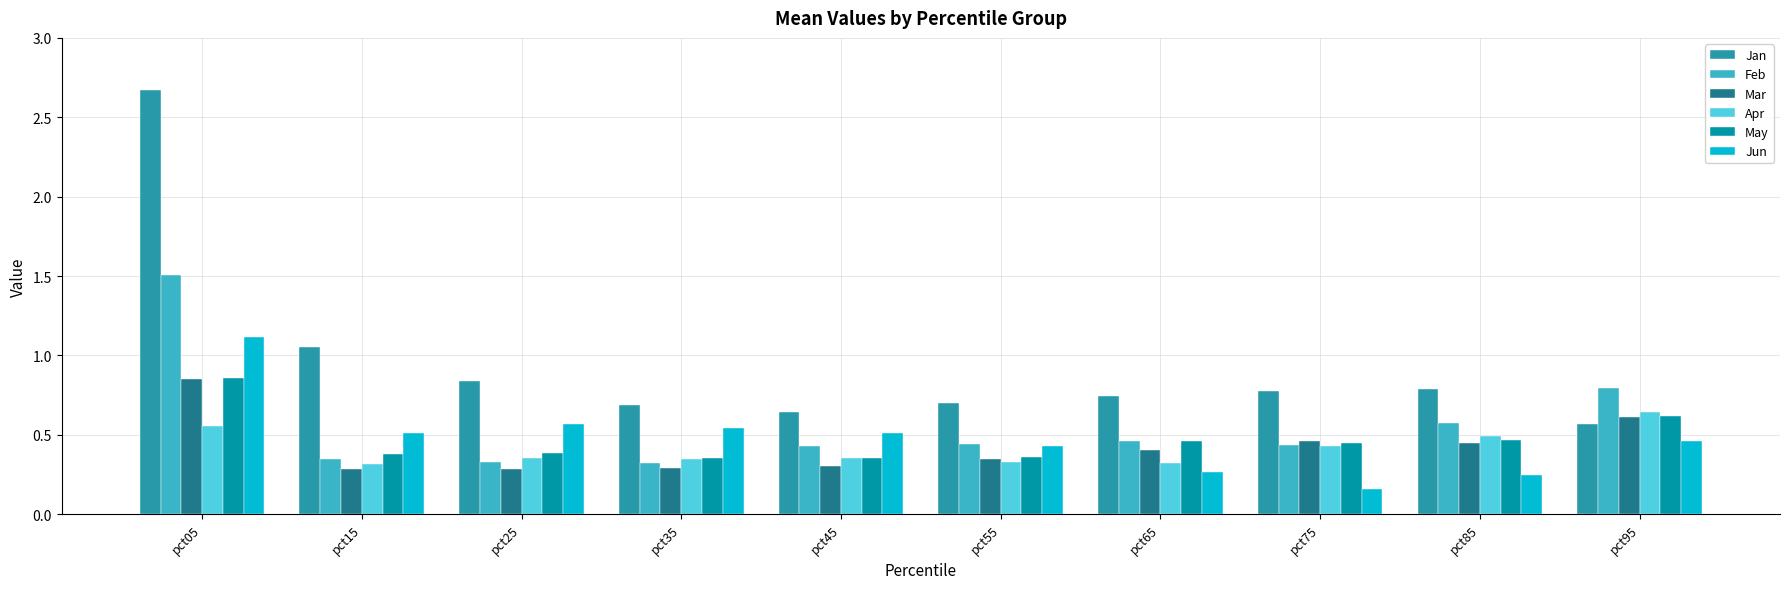

How many distinct data groups are displayed?

6